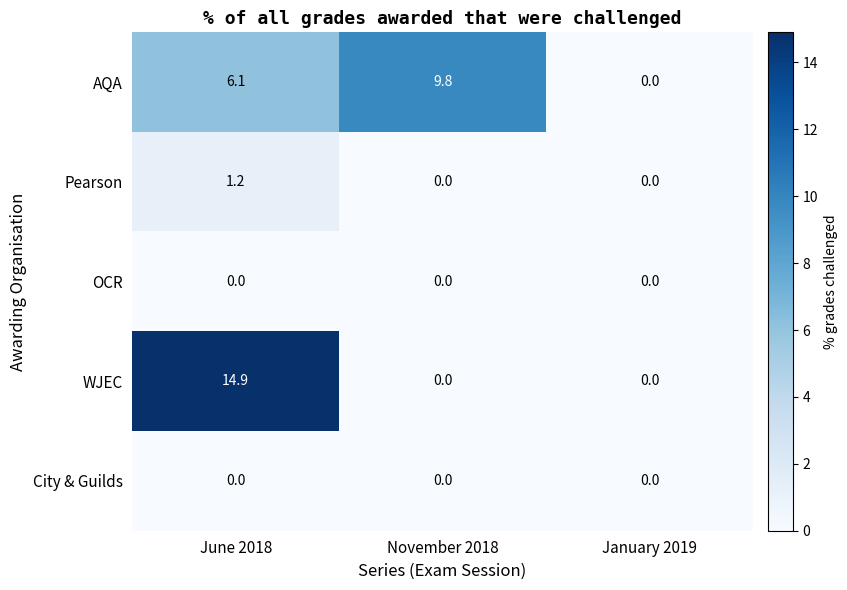

At which label does AQA reach its peak?

November 2018